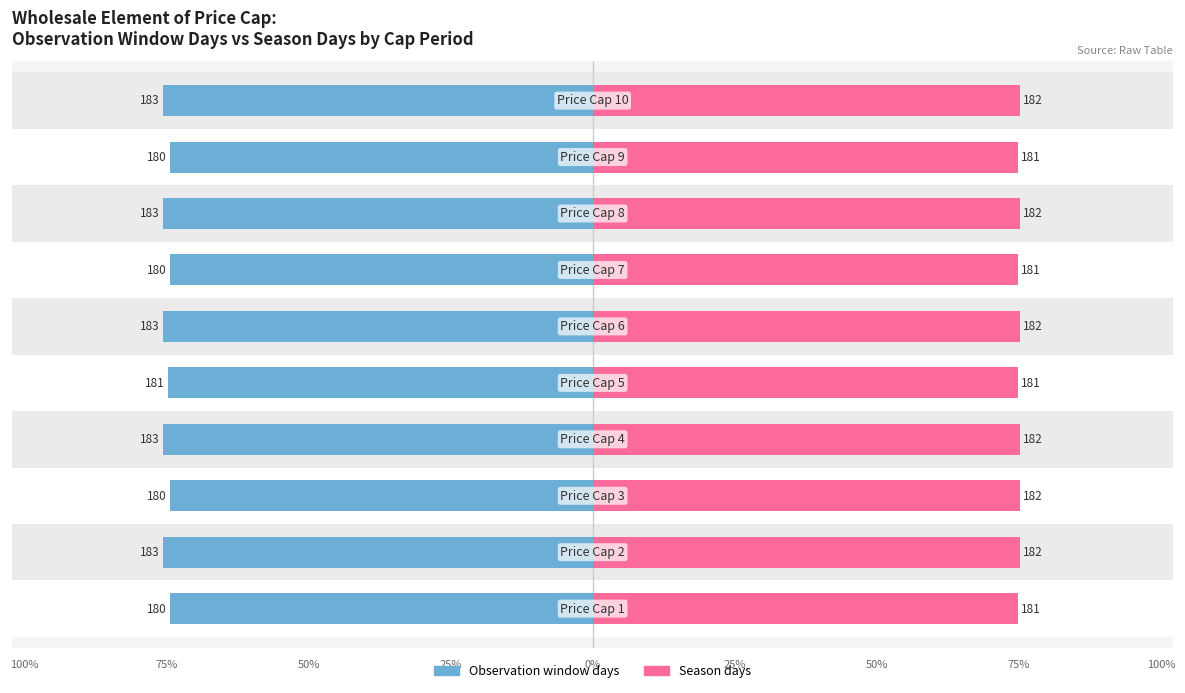

How many distinct data groups are displayed?

2